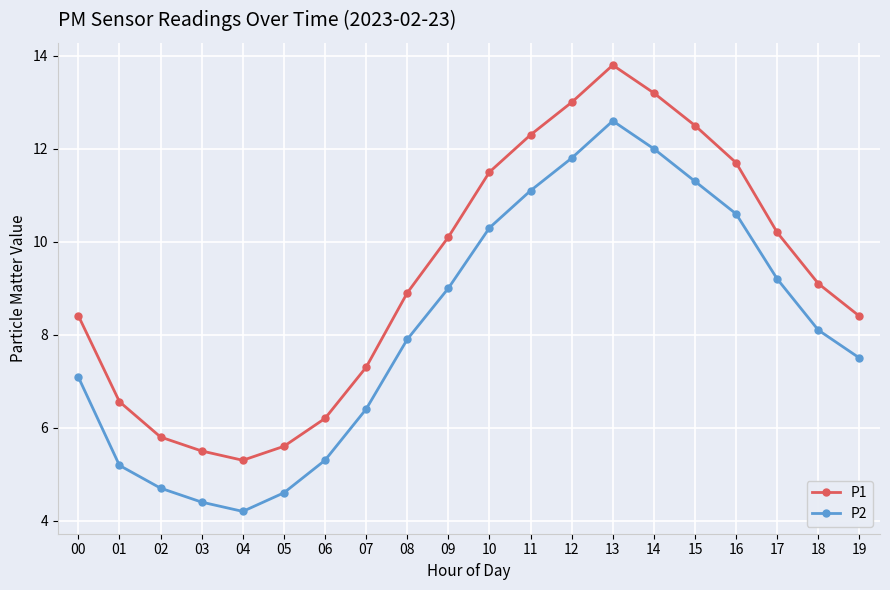

What value does the P2 series have at 01?

5.2